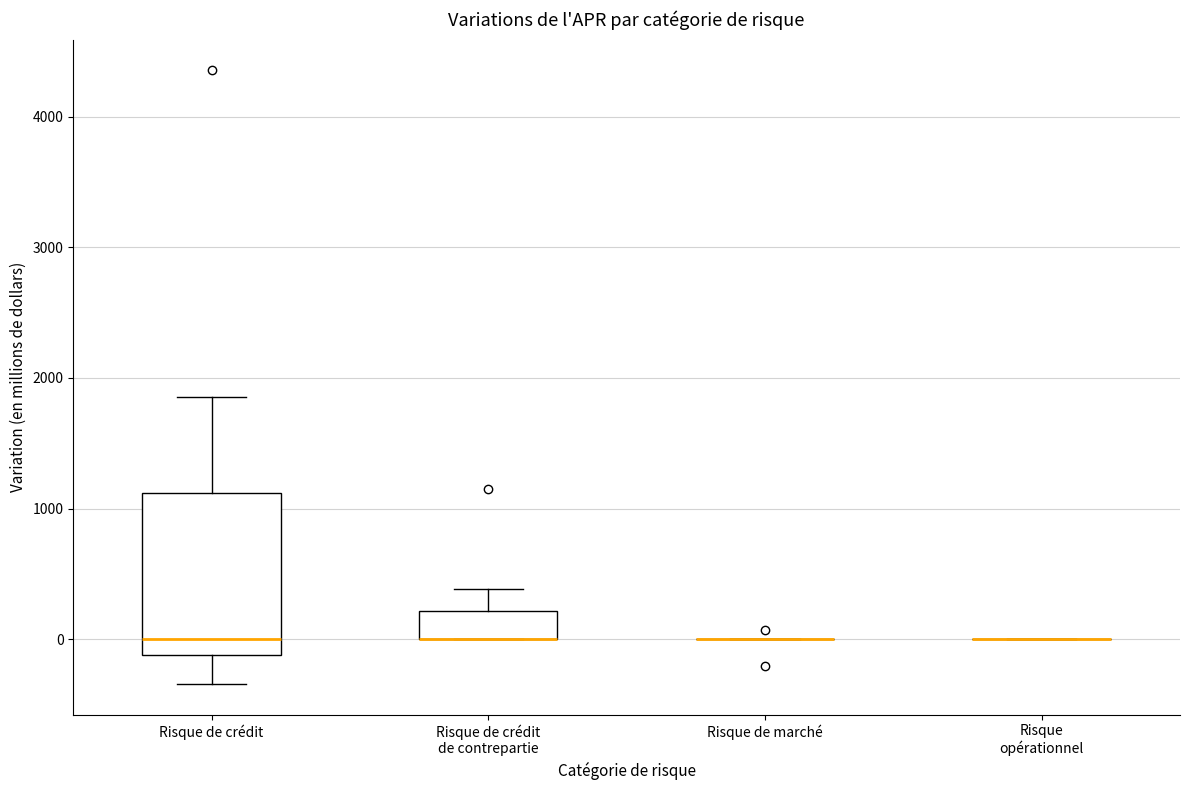

Where is the upper edge of the box for Risque de crédit on the y-axis? The values are not printed on the chart, so give them approximately, as read against the axis.

1100